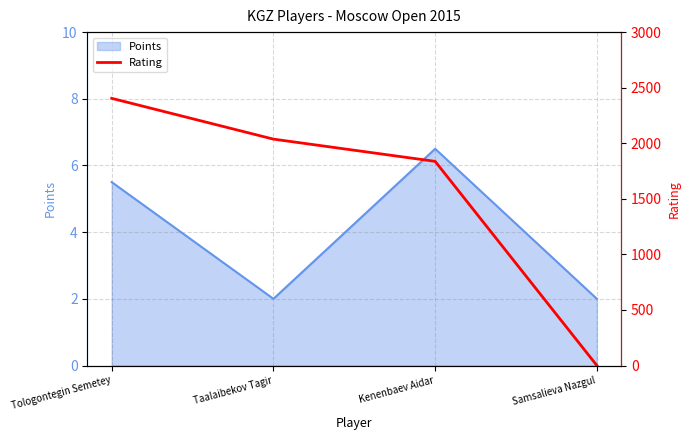

Does the chart have visible grid lines?

Yes